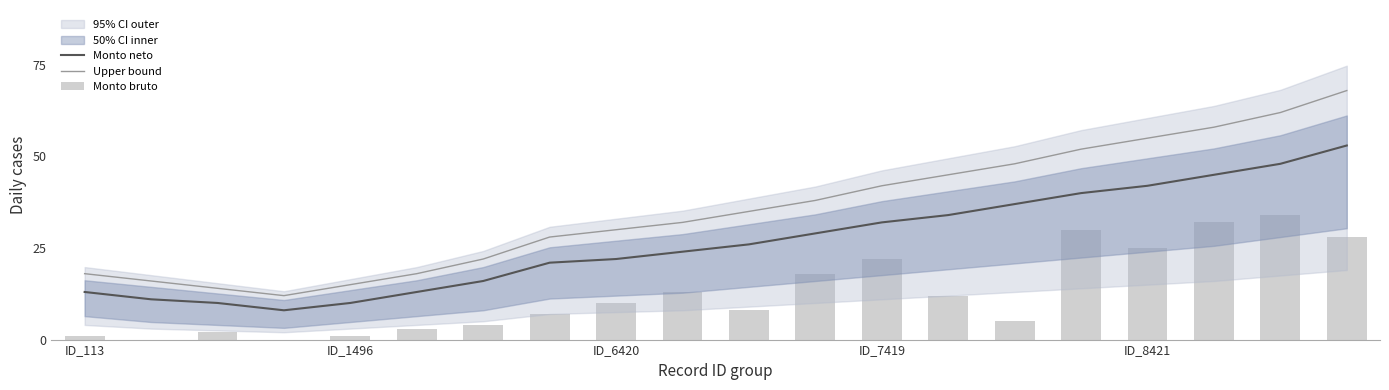

What is the value of the Monto neto bar at the 1st from the left?

13